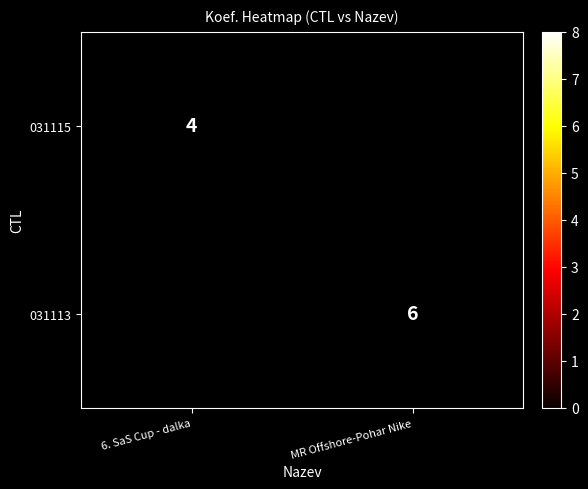

Is it true that 031115 equals 1.2 at 6. SaS Cup - dalka?

False